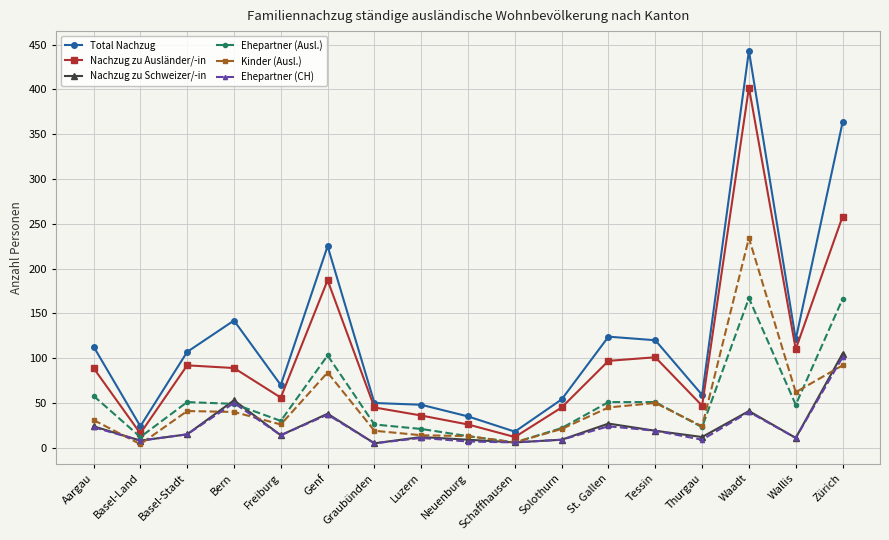

True or false: Ehepartner (CH) and Nachzug zu Ausländer/-in cross at least once.

False